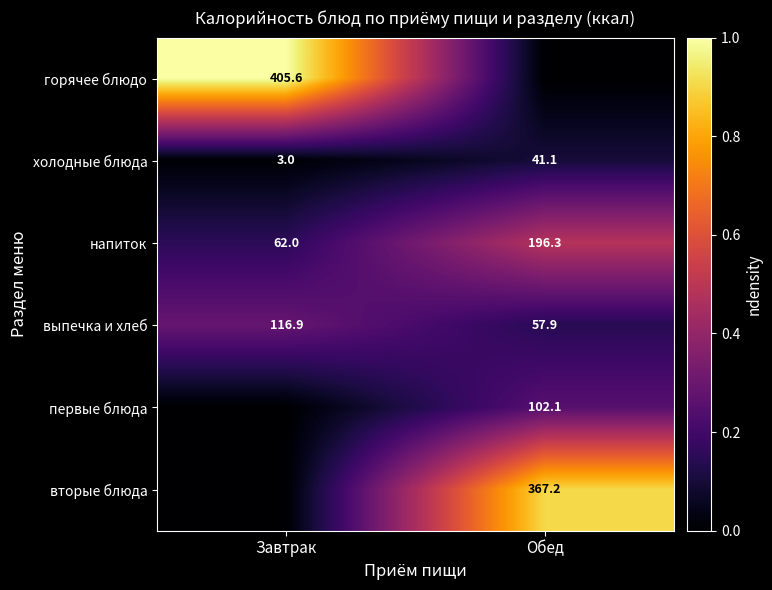

True or false: напиток has a value of 62.0 at Завтрак.

True